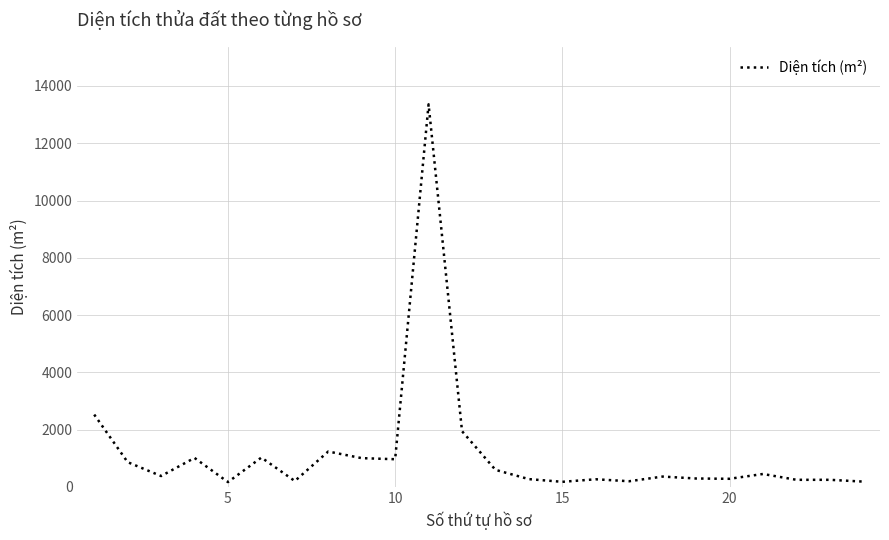

What is the greatest value displayed?

13358.0